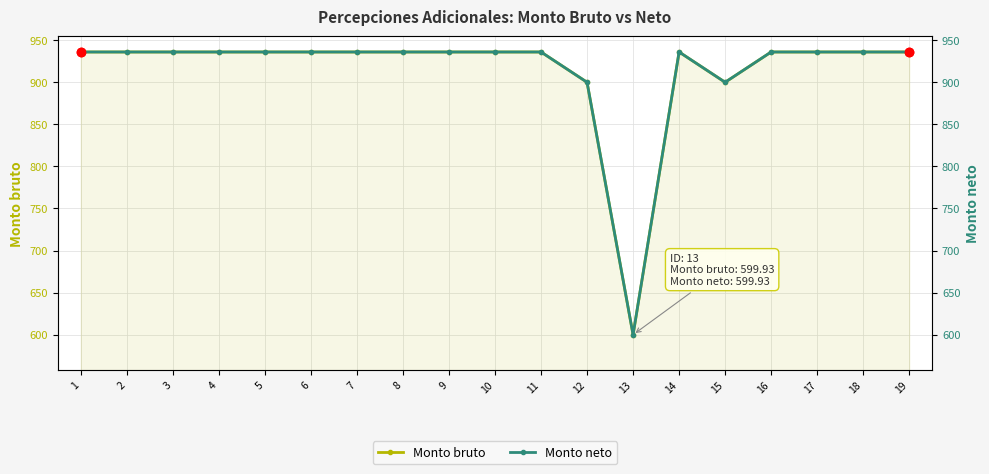

What is the difference between the maximum and second lowest values in the Monto neto series?

36.0